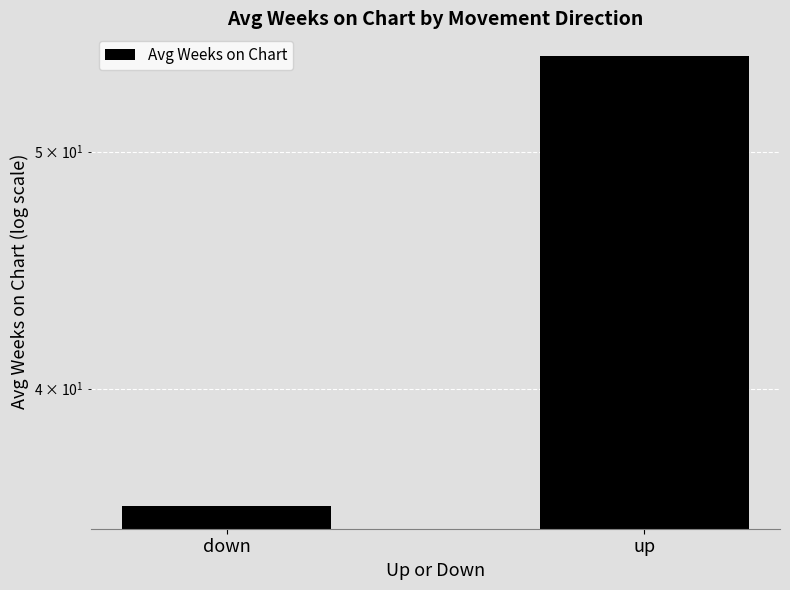

How many data points are less than 54?

1